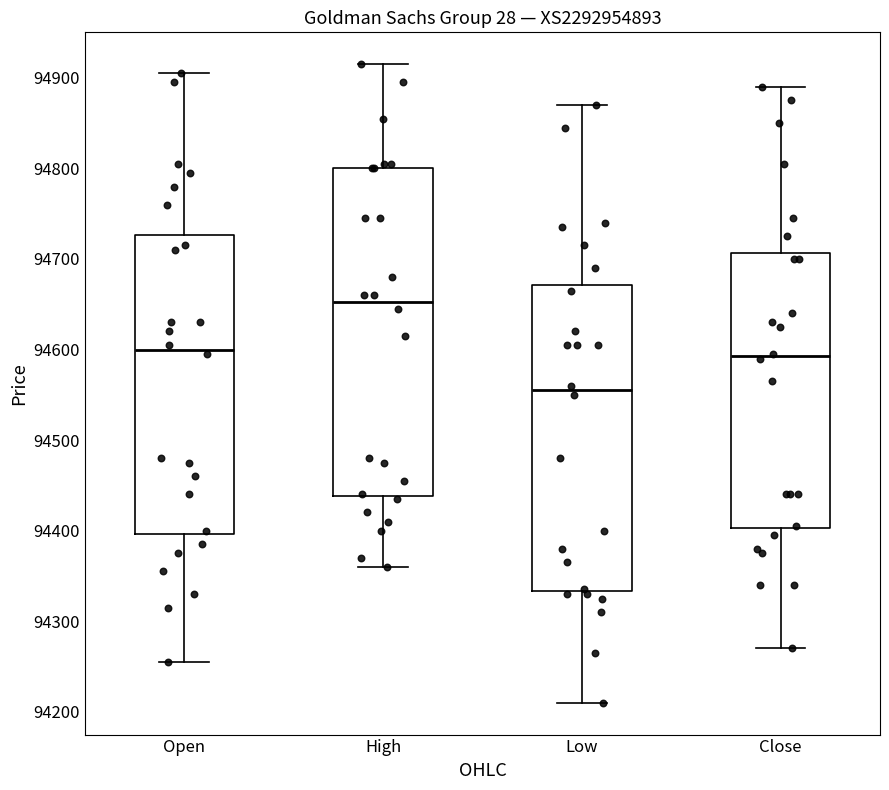

Which box has the highest median line?

High